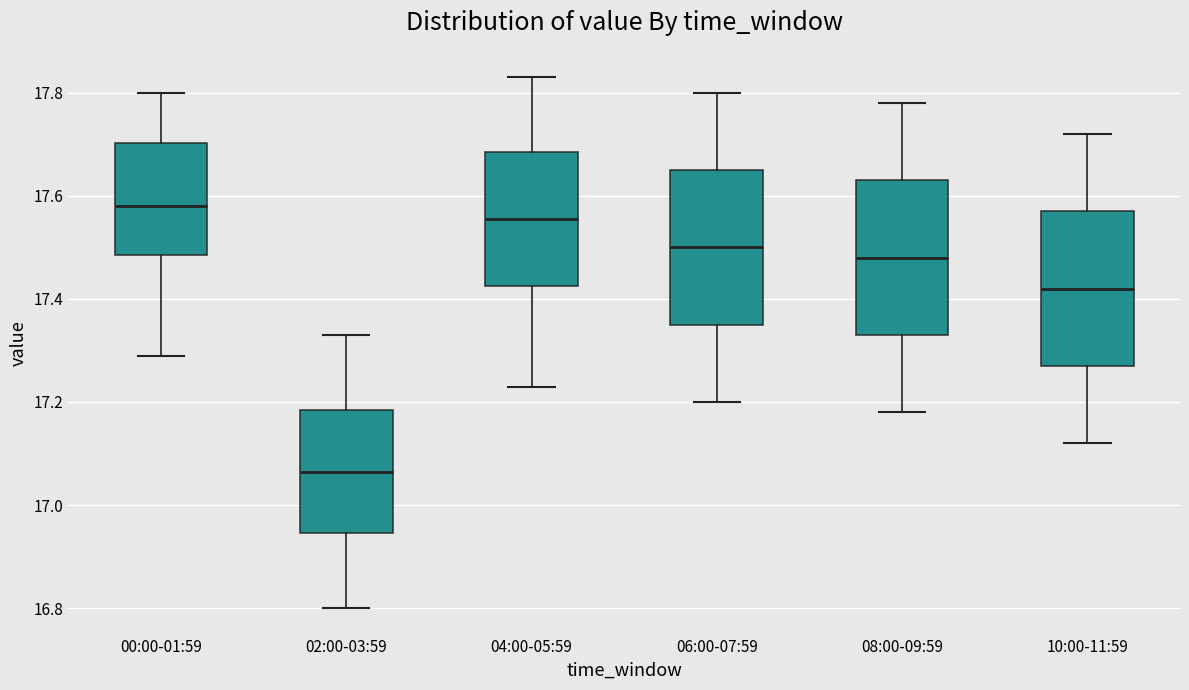

Which box's median line is the highest?

00:00-01:59